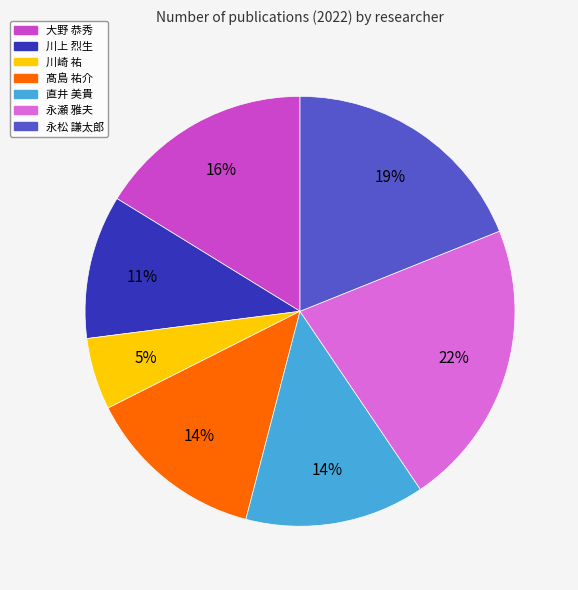

Which slice is the largest?

永瀬 雅夫